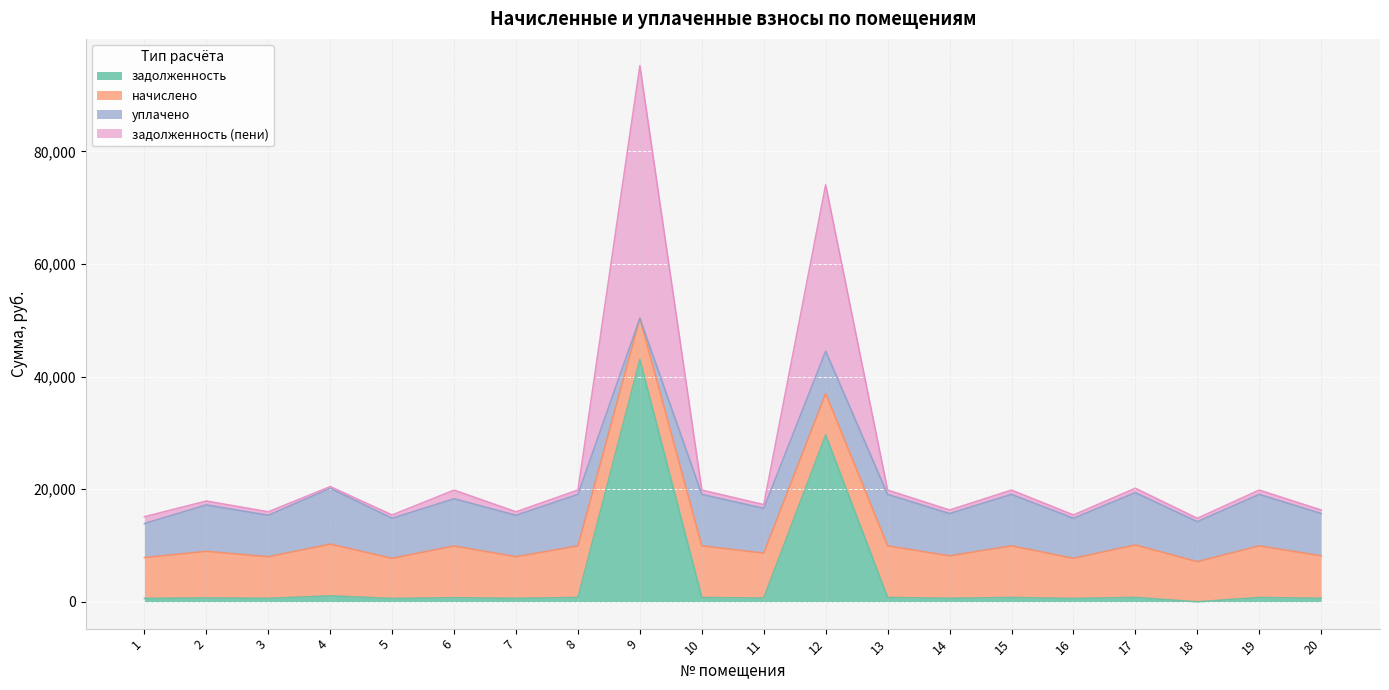

At which category is the sum across all series the highest?

9